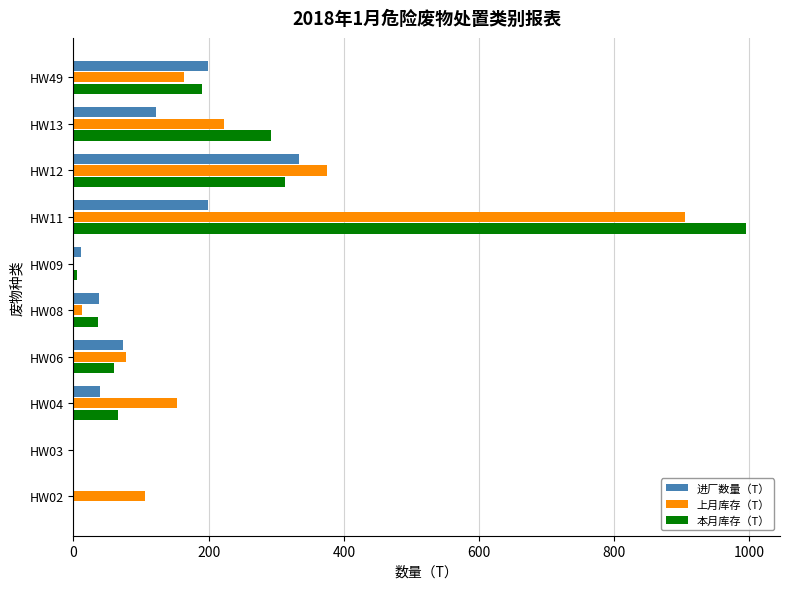

Is the value of 上月库存（T） at HW04 greater than the value of 本月库存（T） at HW13?

No